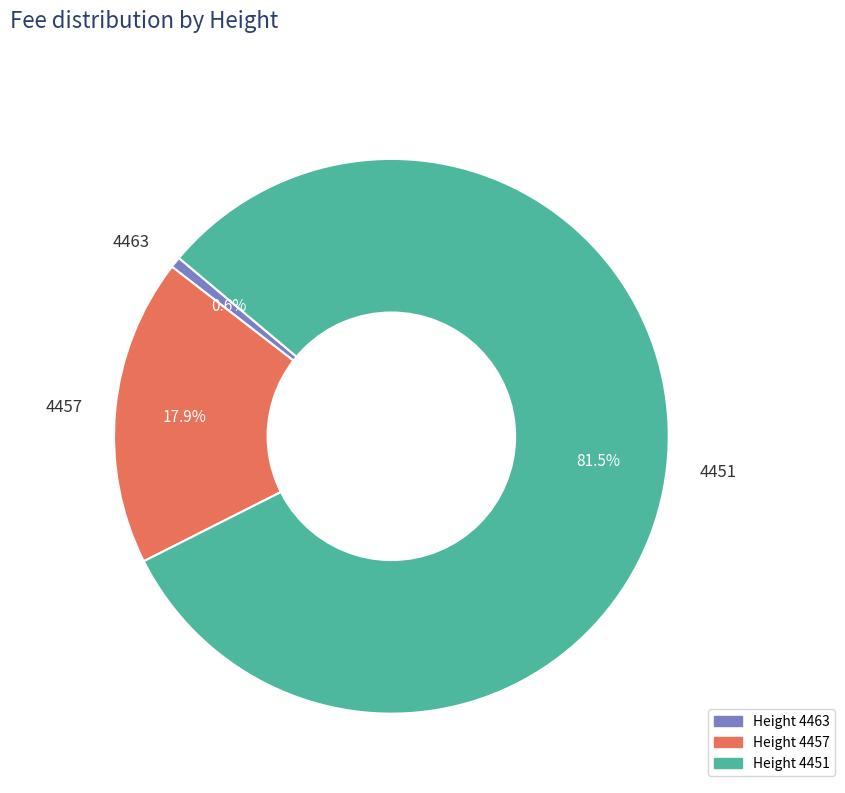

Rank the categories by value from lowest to highest.

Height 4463, Height 4457, Height 4451